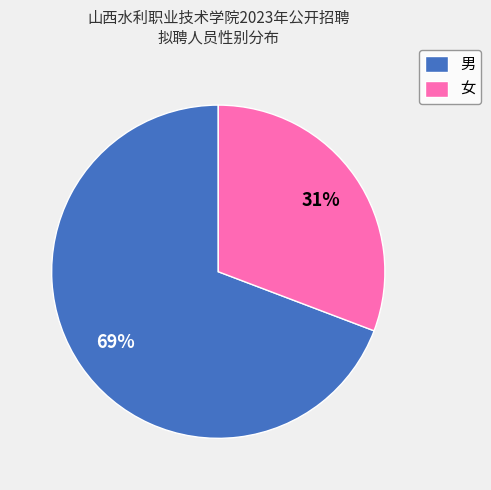

True or false: 女 accounts for 31% of the total.

True